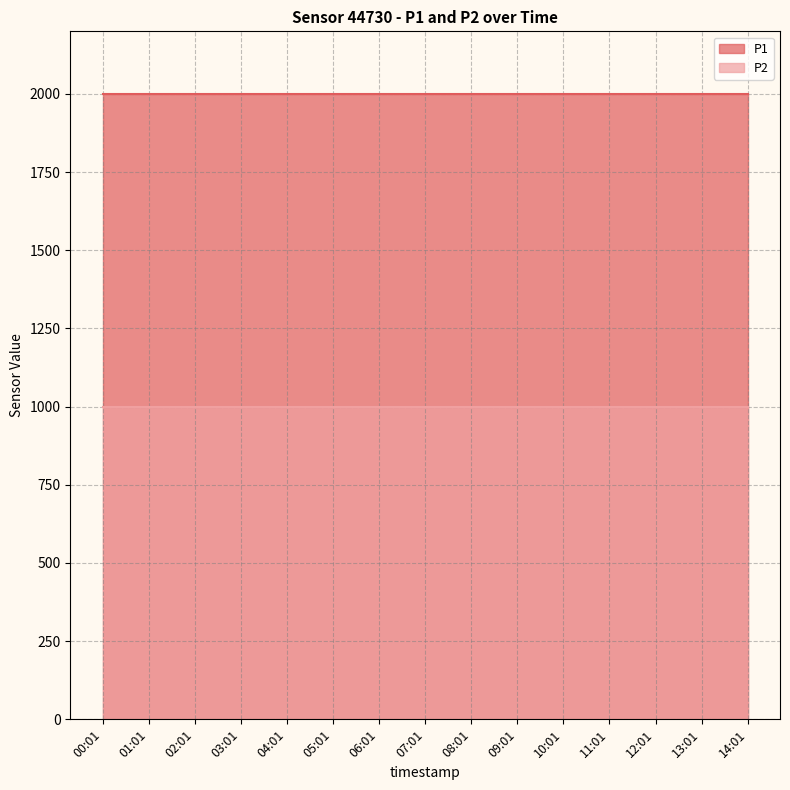

What is the label of the 1st point from the right?

14:01